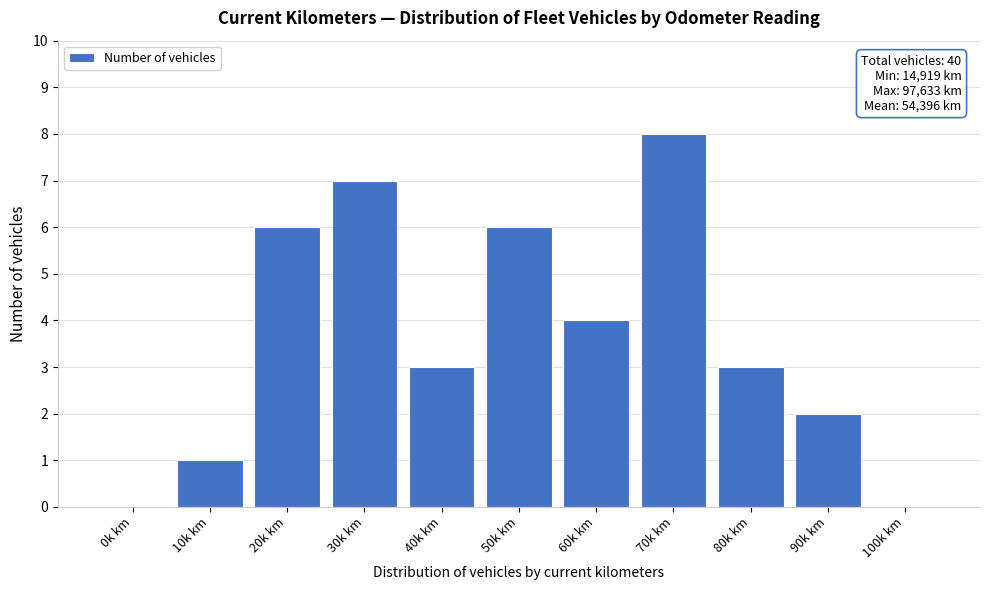

Reading left to right, transcribe all the data shown in this chart.

0k km=0	10k km=1	20k km=6	30k km=7	40k km=3	50k km=6	60k km=4	70k km=8	80k km=3	90k km=2	100k km=0